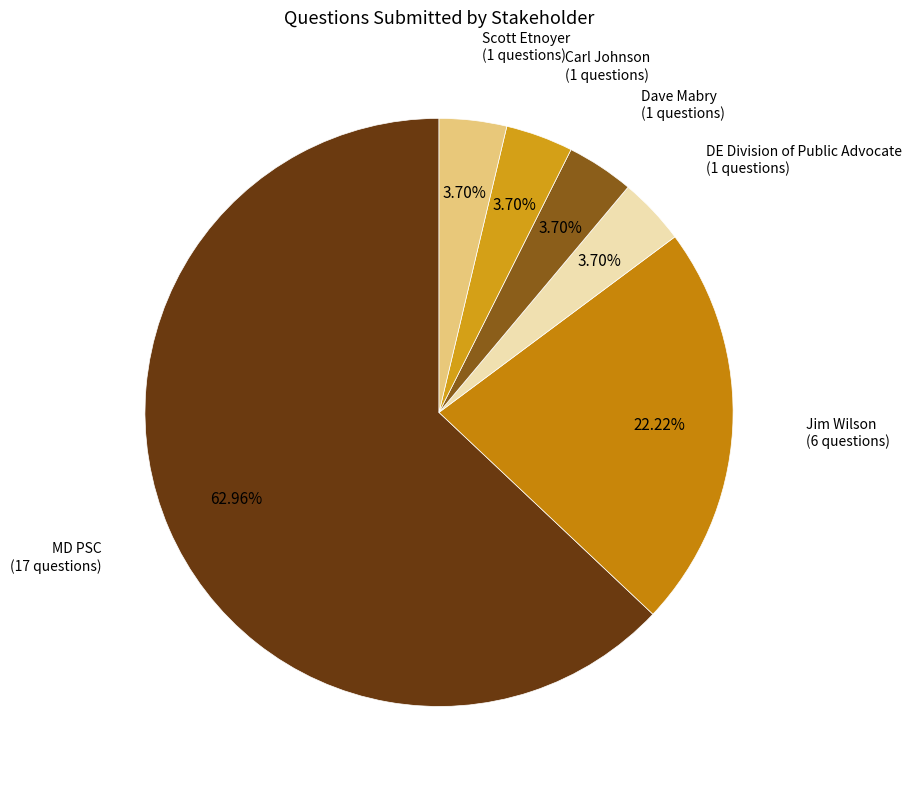

How many segments does this pie chart have?

6